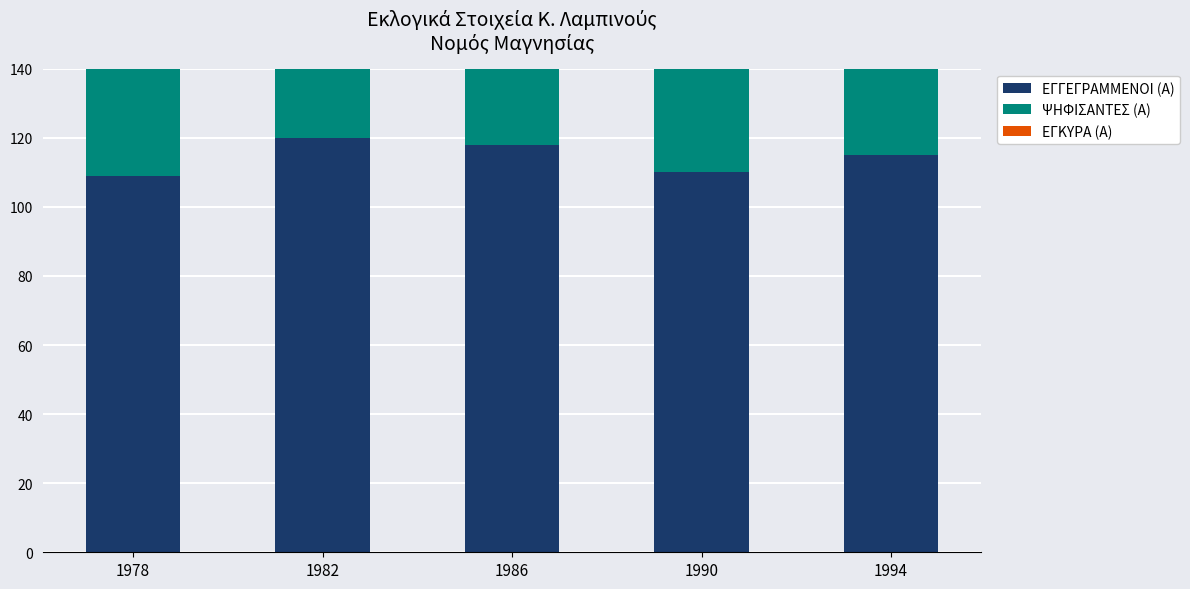

Which series has the largest total across all categories?

ΕΓΓΕΓΡΑΜΜΕΝΟΙ (Α)